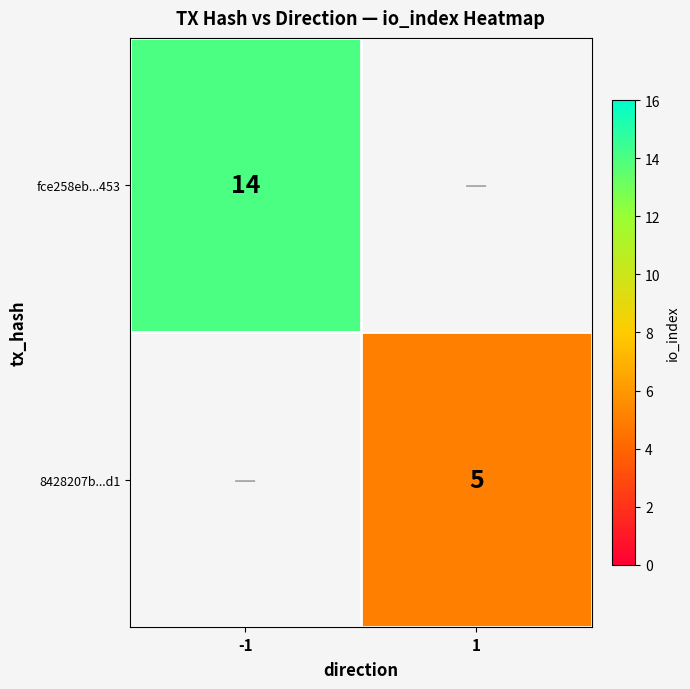

Is it true that 8428207b...d1 equals 5 at 1?

True